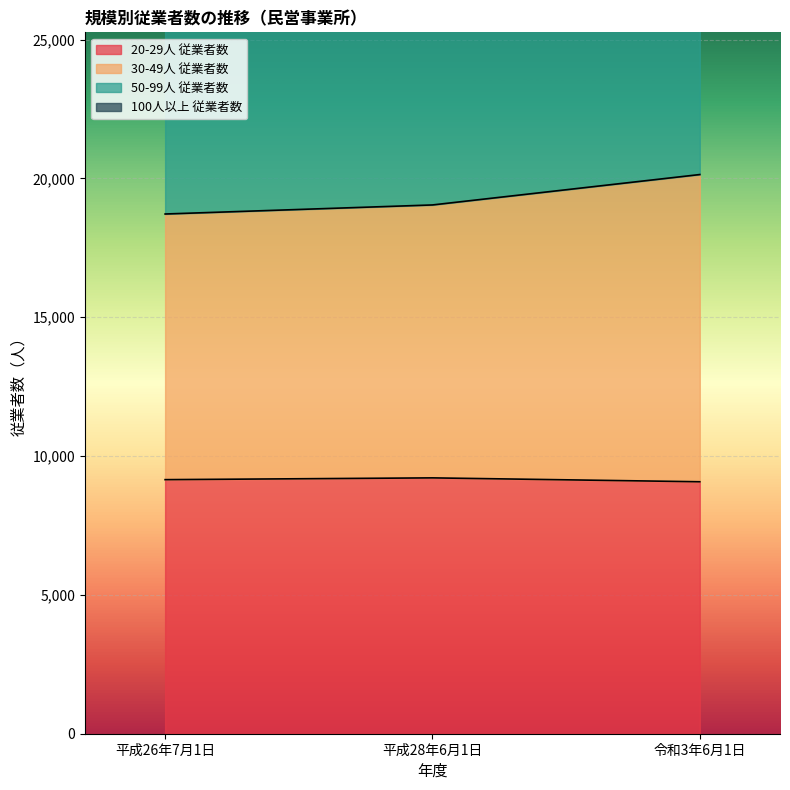

What is the total value across all series at 令和3年6月1日?

82910